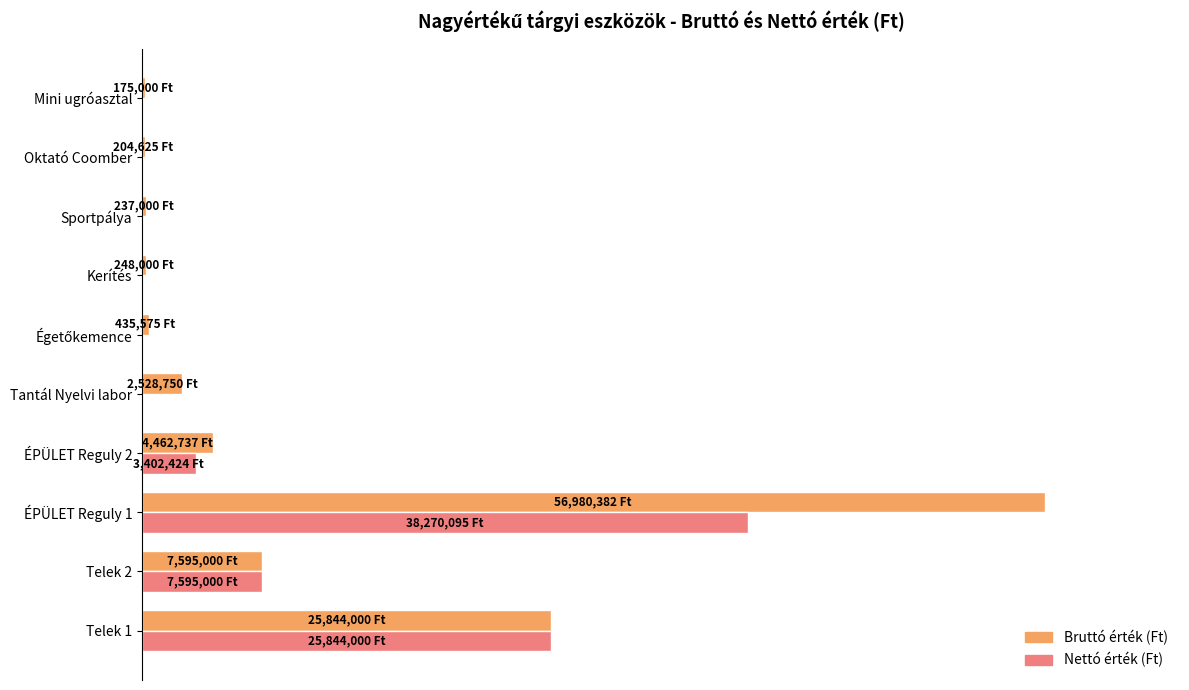

What are all the series names shown in the legend?

Bruttó érték (Ft), Nettó érték (Ft)